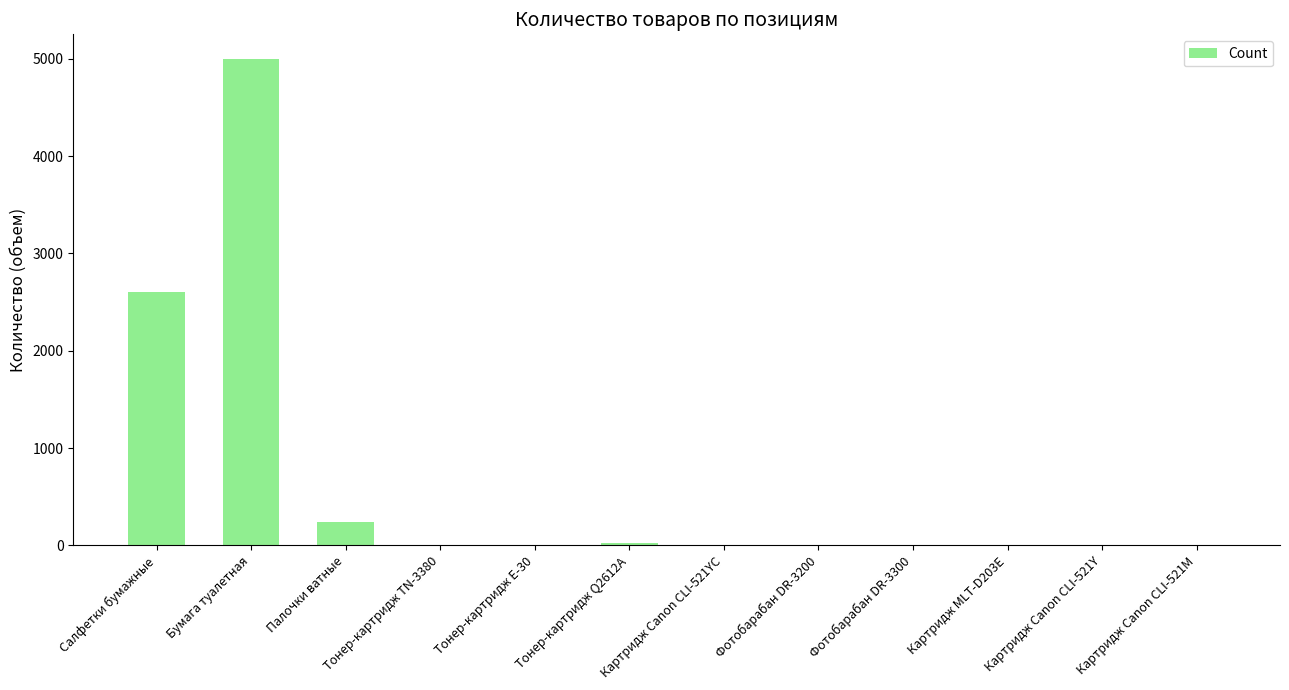

True or false: the data shows 1074 at Салфетки бумажные.

False